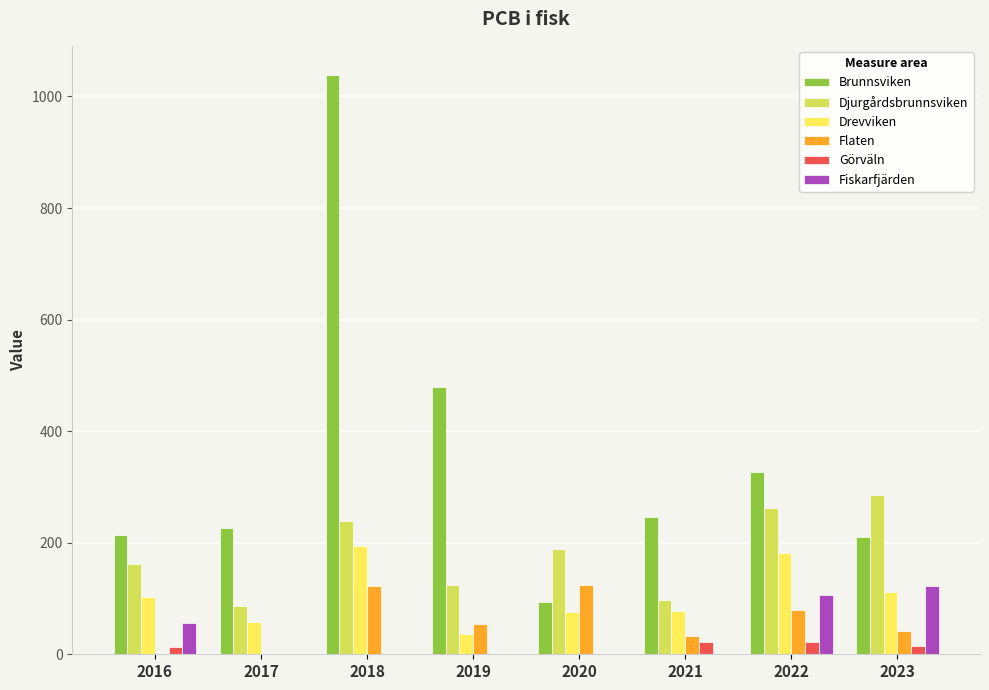

Between 2017 and 2022, which series saw the biggest shift?

Djurgårdsbrunnsviken